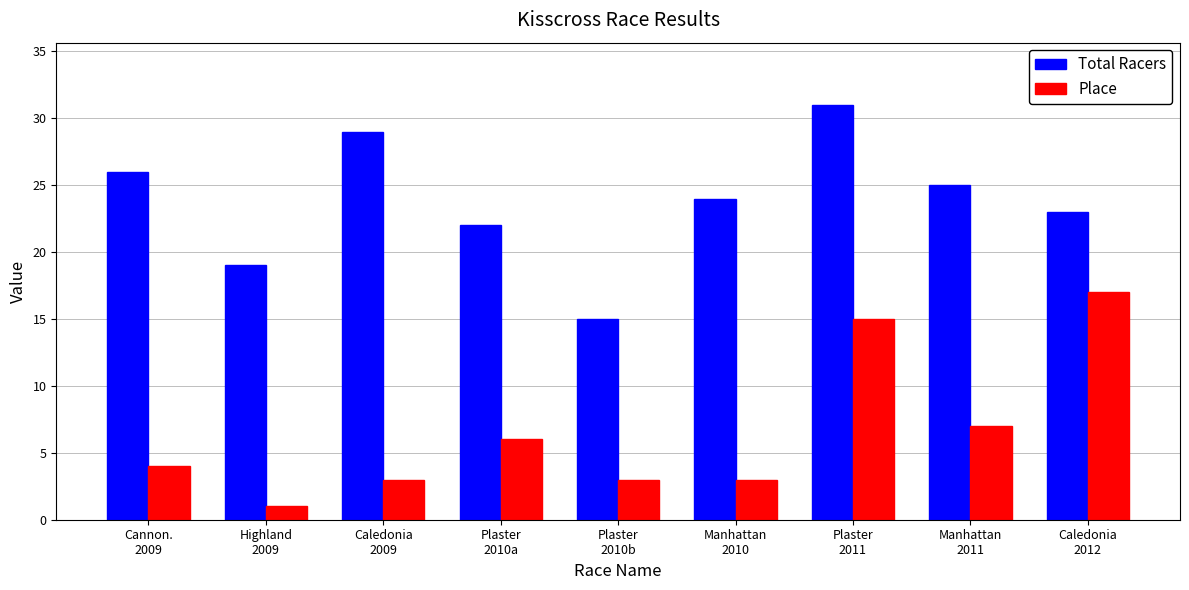

What is the total value across all series at Plaster
2010b?

18